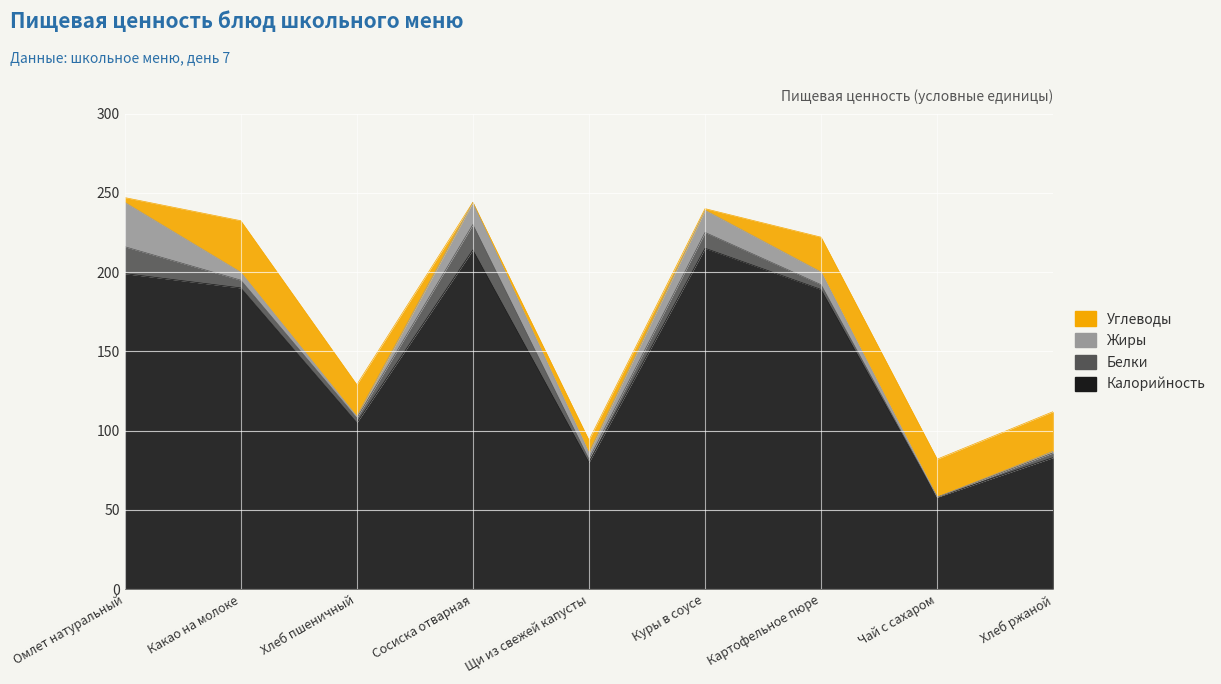

Read the Белки value at Омлет натуральный.

17.0